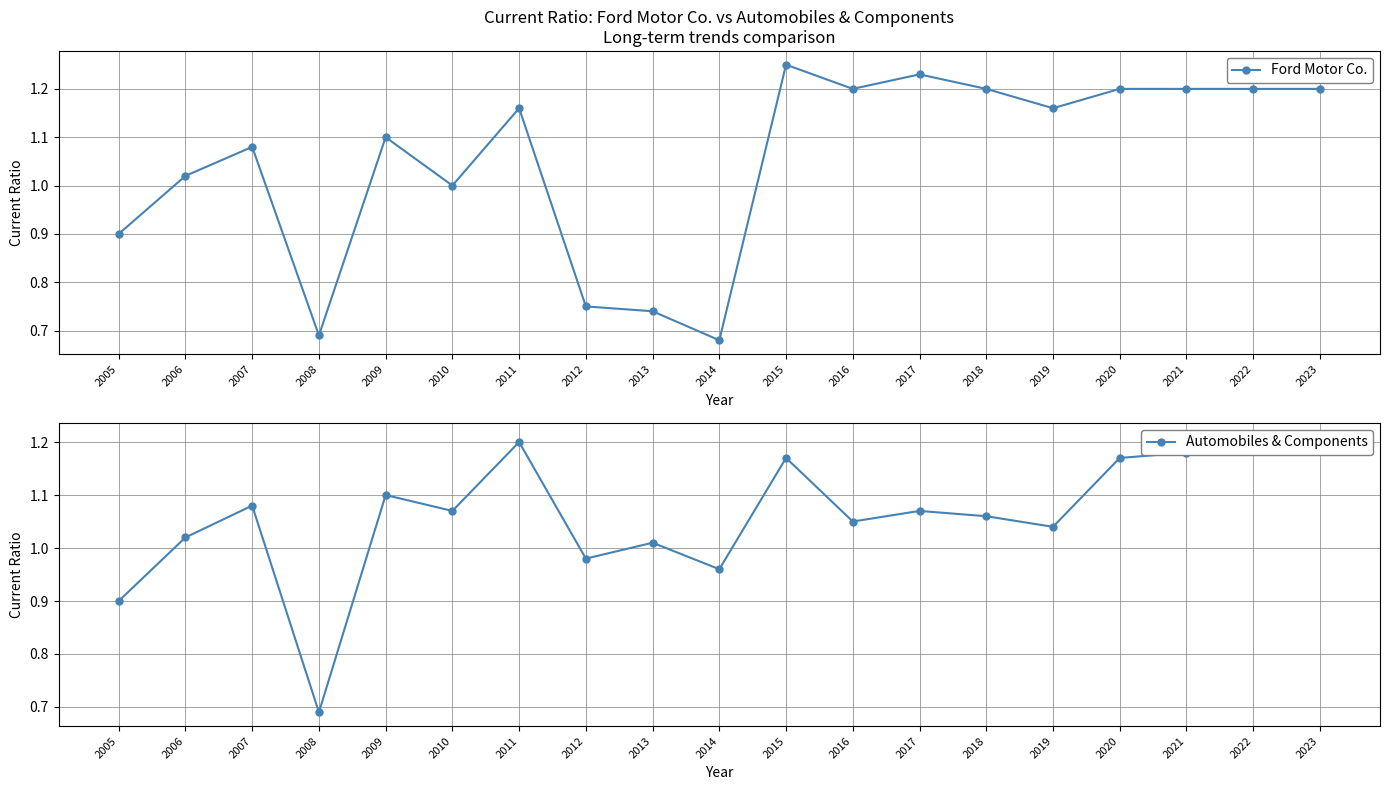

After their last crossing, which series has the higher values: Ford Motor Co. or Automobiles & Components?

Ford Motor Co.